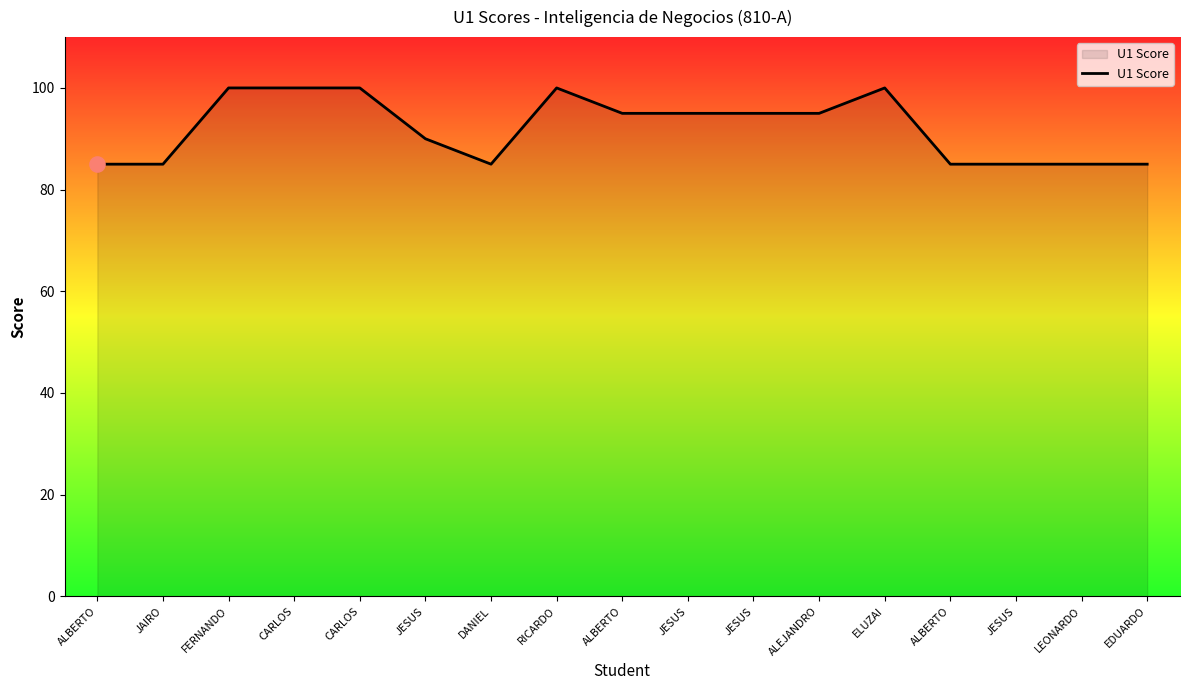

Is this an area chart (filled region under the line)?

Yes